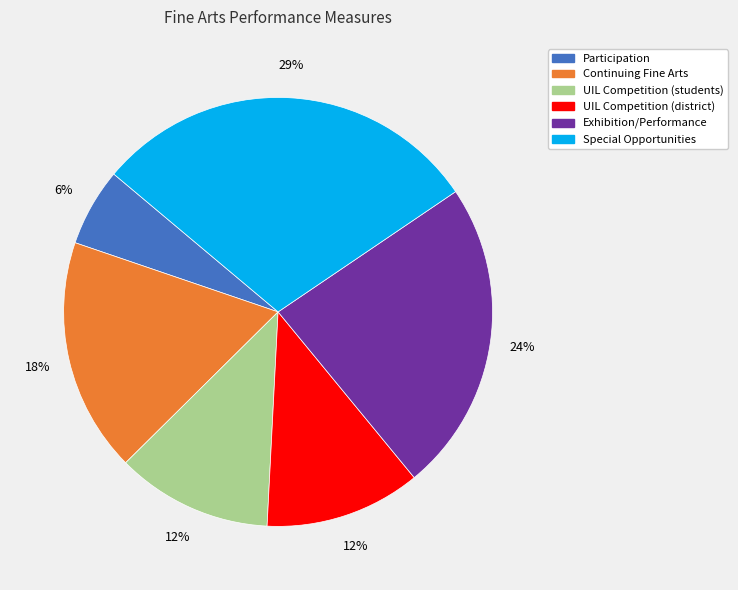

To the nearest percent, what is the average slice percentage?

17%